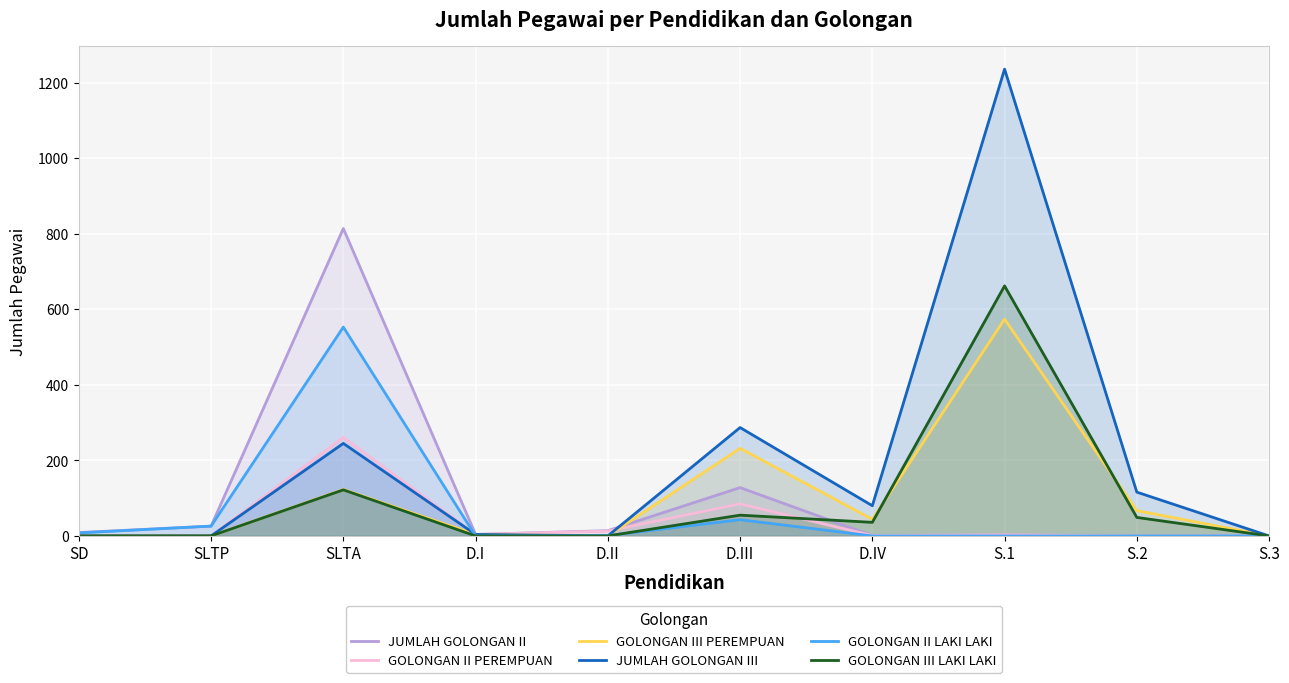

Reading left to right, extract all data points from this chart.

JUMLAH GOLONGAN II: SD=9	SLTP=26	SLTA=814	D.I=4	D.II=14	D.III=128	D.IV=1	S.1=3	S.2=0	S.3=0
GOLONGAN II PEREMPUAN: SD=1	SLTP=0	SLTA=261	D.I=4	D.II=13	D.III=85	D.IV=1	S.1=3	S.2=0	S.3=0
GOLONGAN III PEREMPUAN: SD=0	SLTP=0	SLTA=123	D.I=4	D.II=0	D.III=232	D.IV=44	S.1=574	S.2=67	S.3=0
JUMLAH GOLONGAN III: SD=0	SLTP=0	SLTA=245	D.I=4	D.II=0	D.III=287	D.IV=80	S.1=1236	S.2=116	S.3=0
GOLONGAN II LAKI LAKI: SD=8	SLTP=26	SLTA=553	D.I=0	D.II=1	D.III=43	D.IV=0	S.1=0	S.2=0	S.3=0
GOLONGAN III LAKI LAKI: SD=0	SLTP=0	SLTA=122	D.I=0	D.II=0	D.III=55	D.IV=36	S.1=662	S.2=49	S.3=0